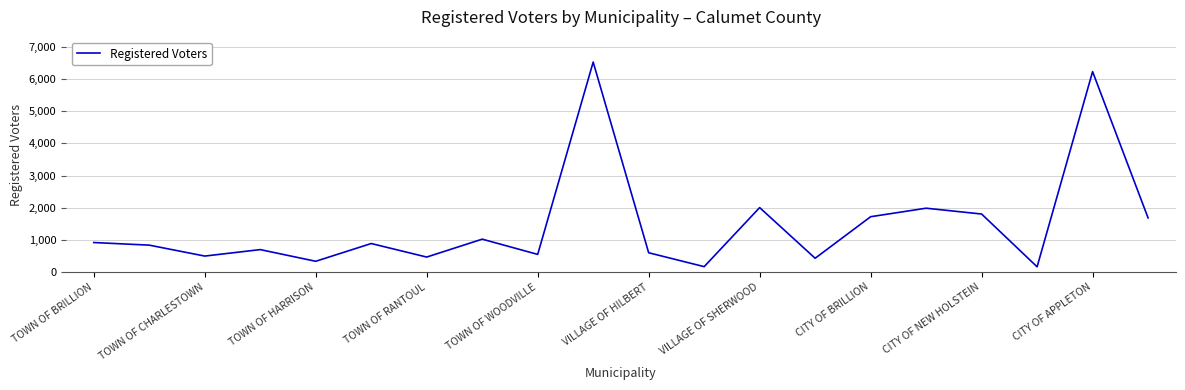

What is the smallest value displayed?

163